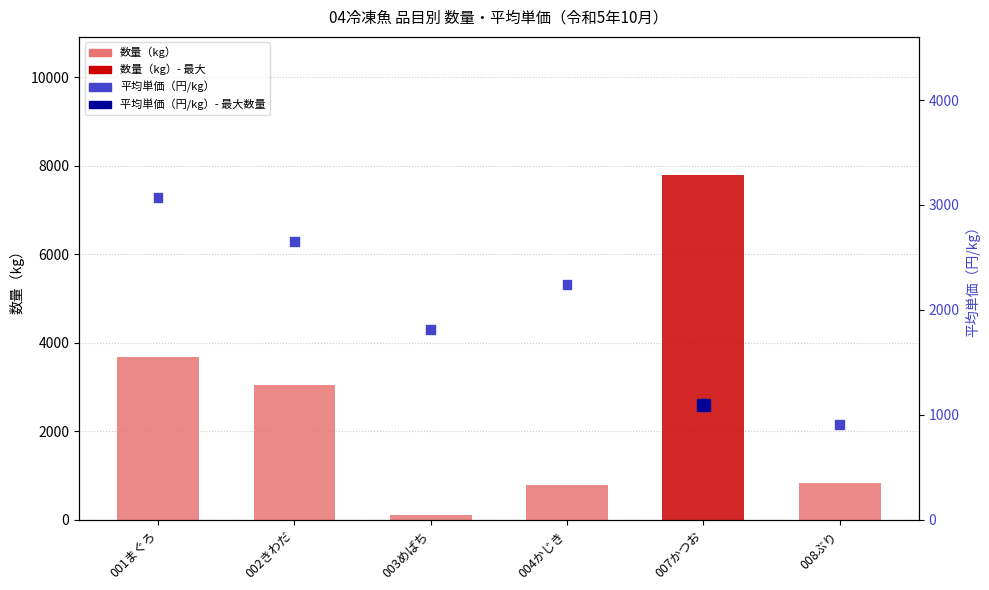

Which series contains the highest Y value?

数量（kg）